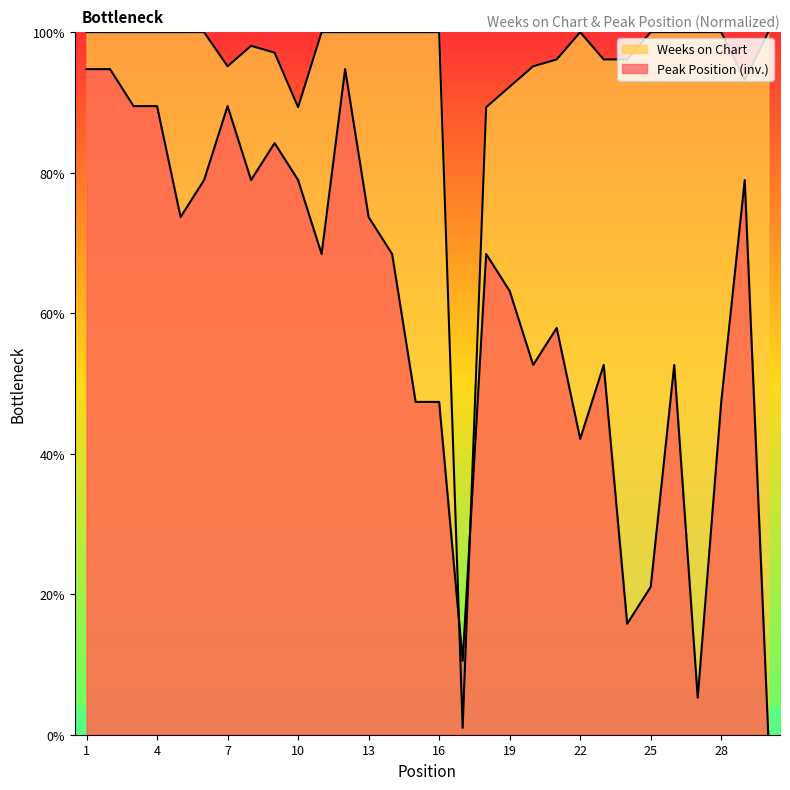

What is the average value of the Peak Position series?

60.7